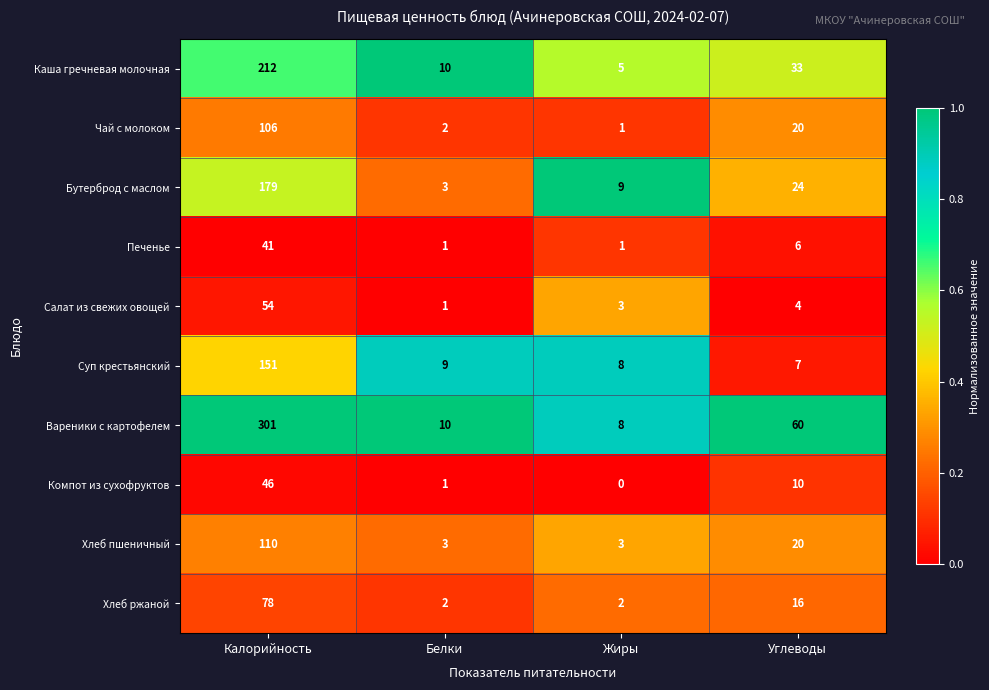

Which category has the lowest value in the Салат из свежих овощей series?

Белки